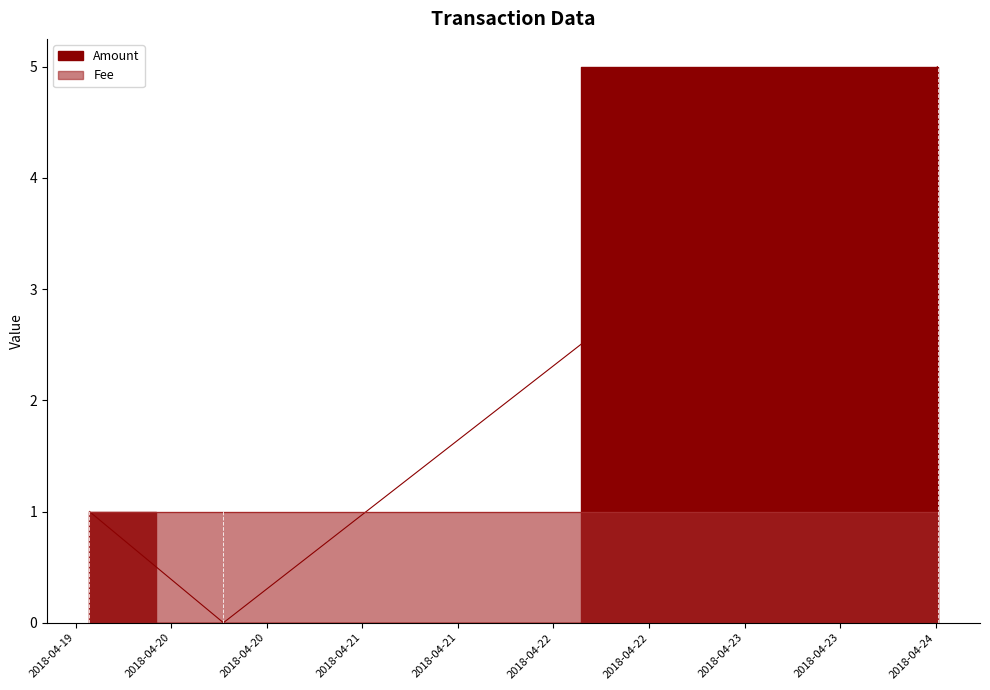

What is the label of the 2nd point from the right?

2018-04-20 06:33:07